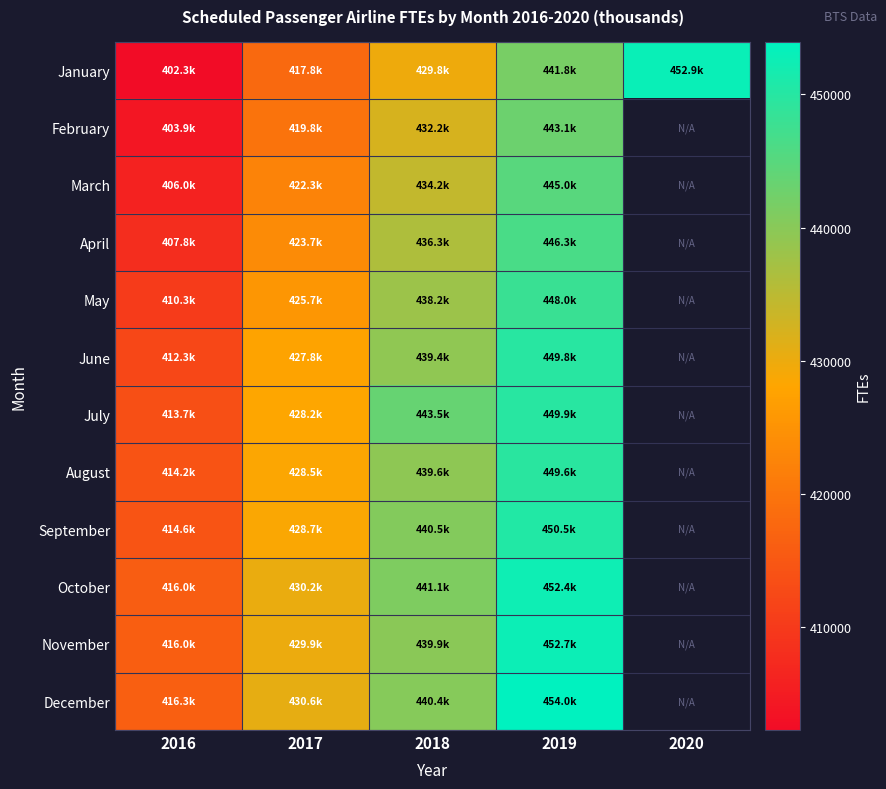

Reading left to right, what are all the values shown in this chart?

January: 2016=402270	2017=417833	2018=429842	2019=441783	2020=452933
February: 2016=403917	2017=419762	2018=432232	2019=443058	2020=0
March: 2016=405983	2017=422278	2018=434243	2019=444967	2020=0
April: 2016=407763	2017=423747	2018=436254	2019=446323	2020=0
May: 2016=410338	2017=425656	2018=438215	2019=447981	2020=0
June: 2016=412333	2017=427818	2018=439422	2019=449775	2020=0
July: 2016=413746	2017=428209	2018=443475	2019=449907	2020=0
August: 2016=414242	2017=428455	2018=439615	2019=449550	2020=0
September: 2016=414558	2017=428673	2018=440460	2019=450517	2020=0
October: 2016=415979	2017=430232	2018=441139	2019=452440	2020=0
November: 2016=416046	2017=429946	2018=439877	2019=452668	2020=0
December: 2016=416337	2017=430607	2018=440396	2019=453976	2020=0